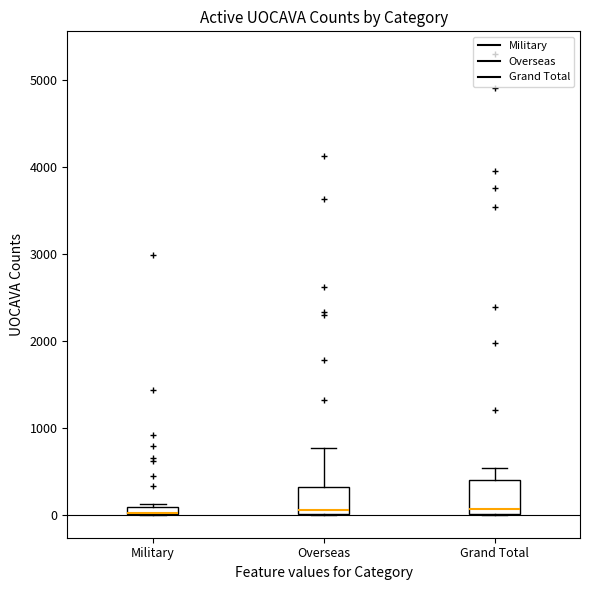

Where is the lower edge of the box for Grand Total on the y-axis? The values are not printed on the chart, so give them approximately, as read against the axis.

0